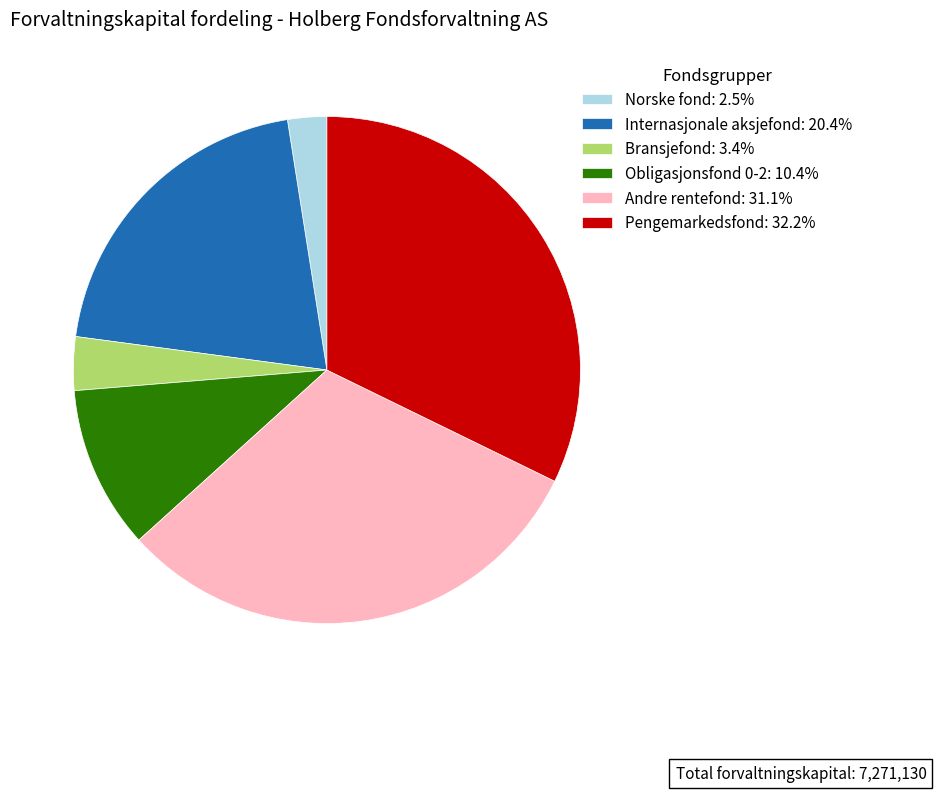

Combined, do Obligasjonsfond 0-2 and Andre rentefond account for over 50%?

No